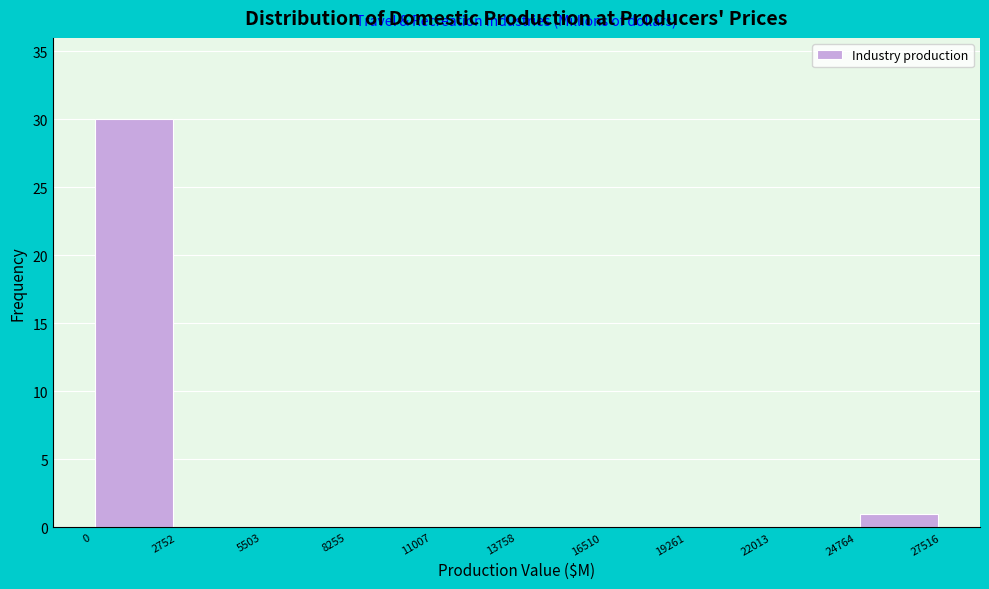

How tall is the bar that spans 24764 to 27516 on the x-axis? The values are not printed on the chart, so give them approximately, as read against the axis.

1